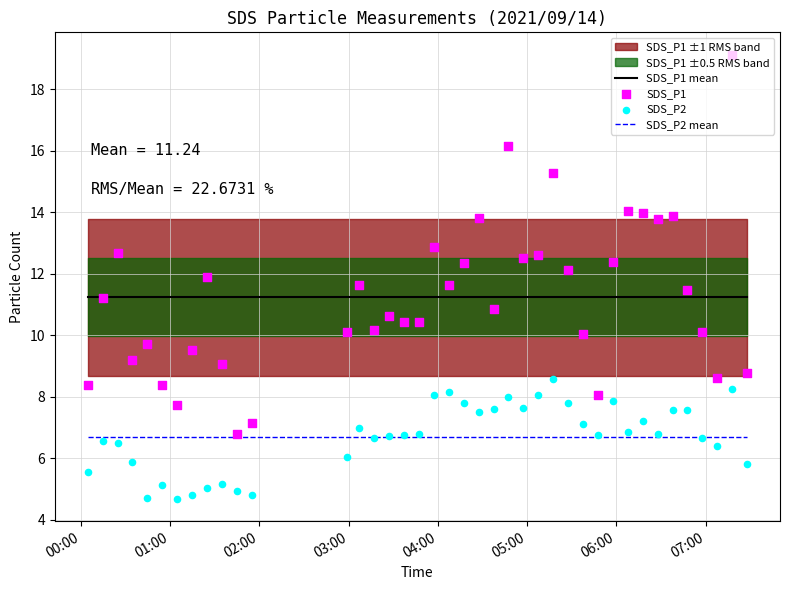

True or false: SDS_P2 mean and SDS_P1 mean cross at least once.

False